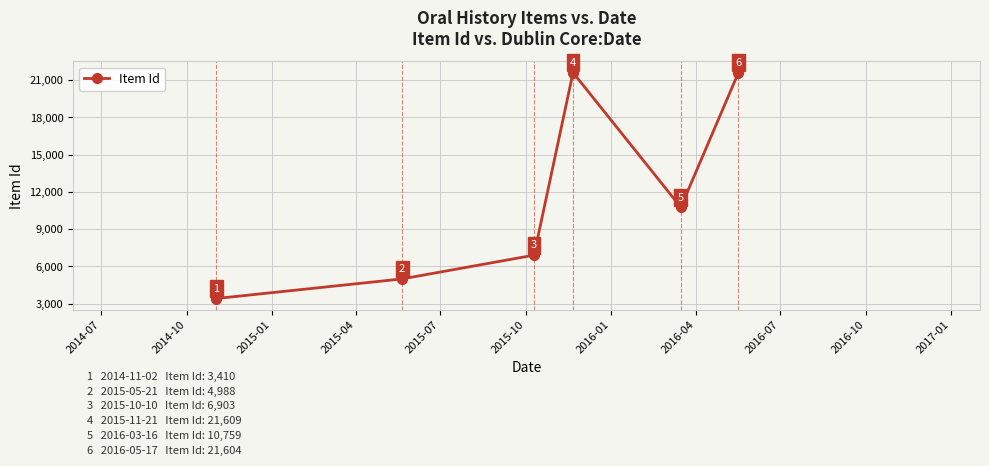

What is the difference between the maximum and minimum values?

18199